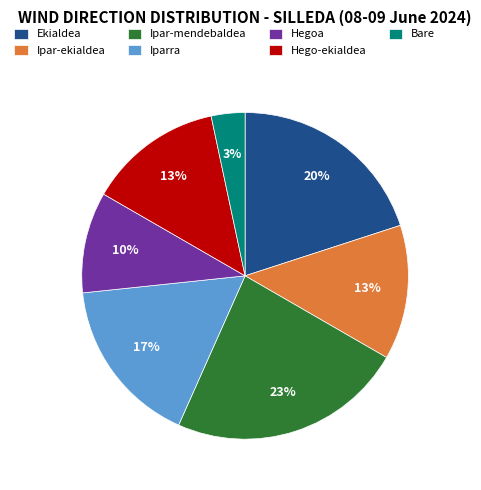

Is there any slice that represents more than half of the pie?

No